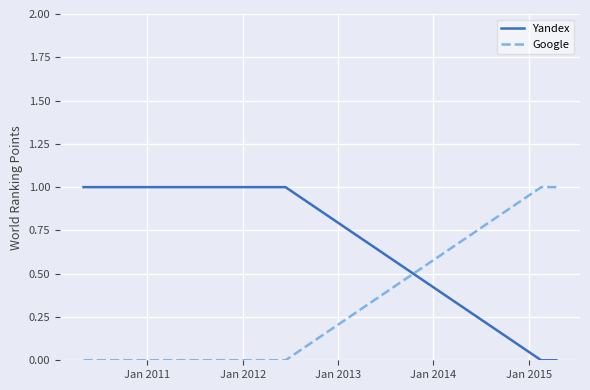

Rank the series by their average value, from lowest to highest.

Google, Yandex